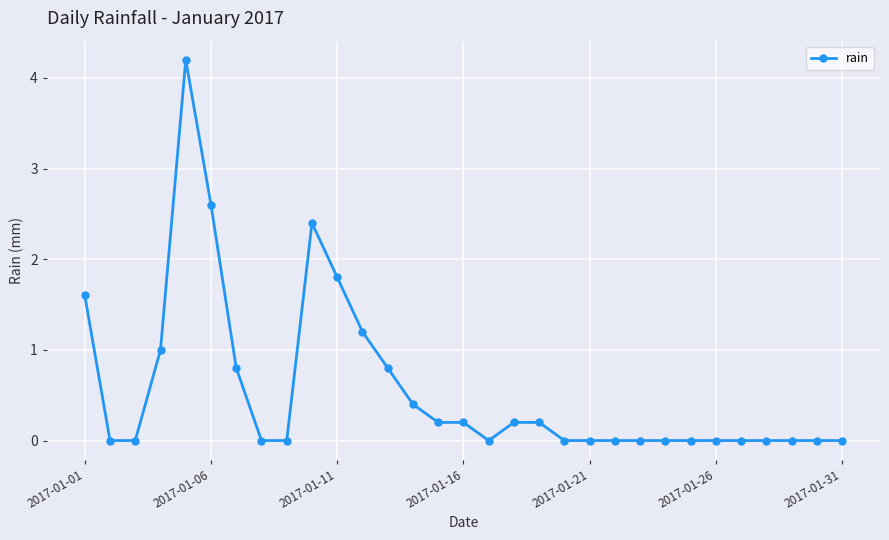

What is the sum of all values?

17.6